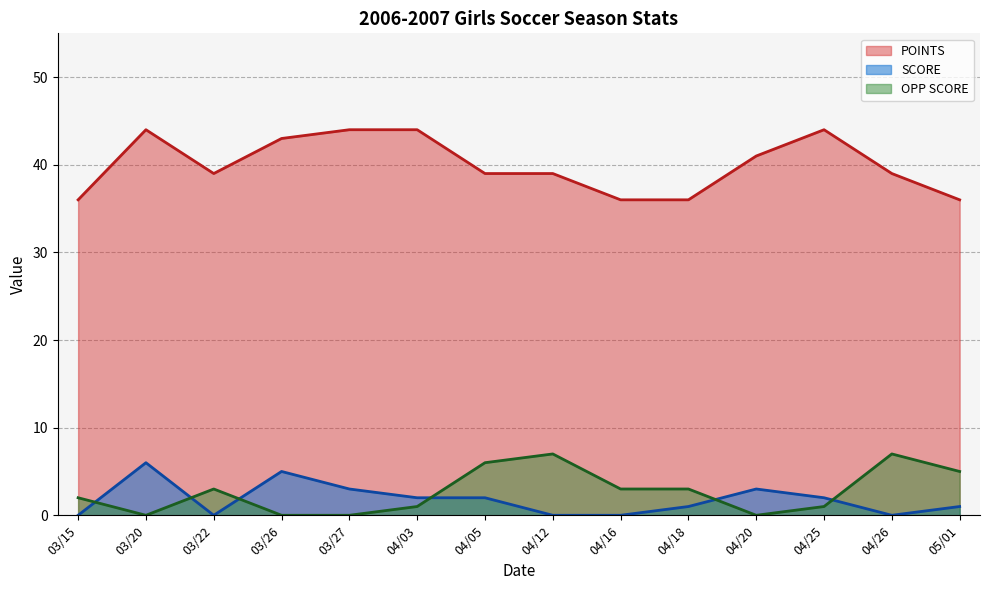

What is the total value across all series at 04/25?

47